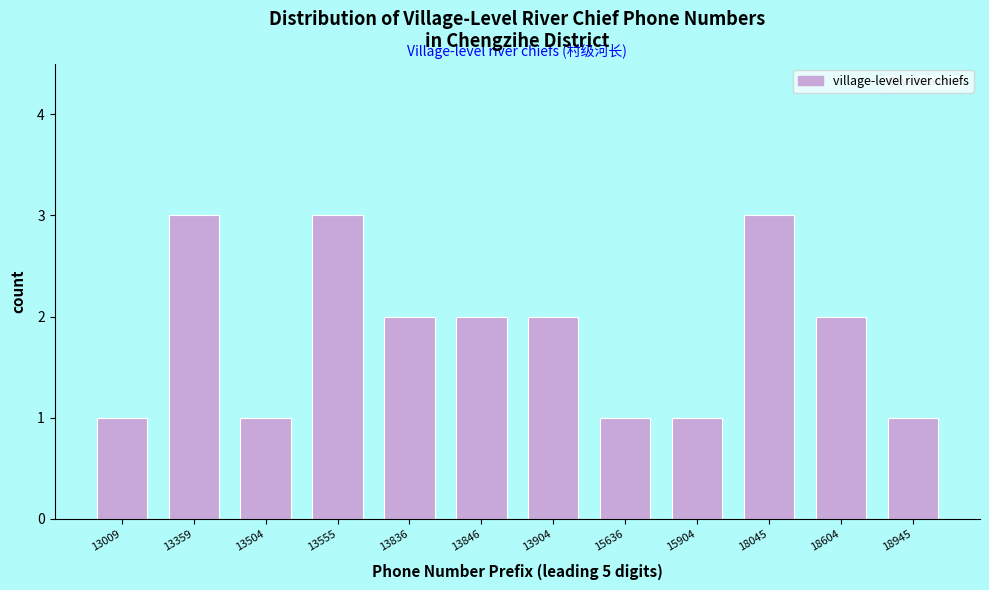

Reading left to right, what are all the values shown in this chart?

1	3	1	3	2	2	2	1	1	3	2	1